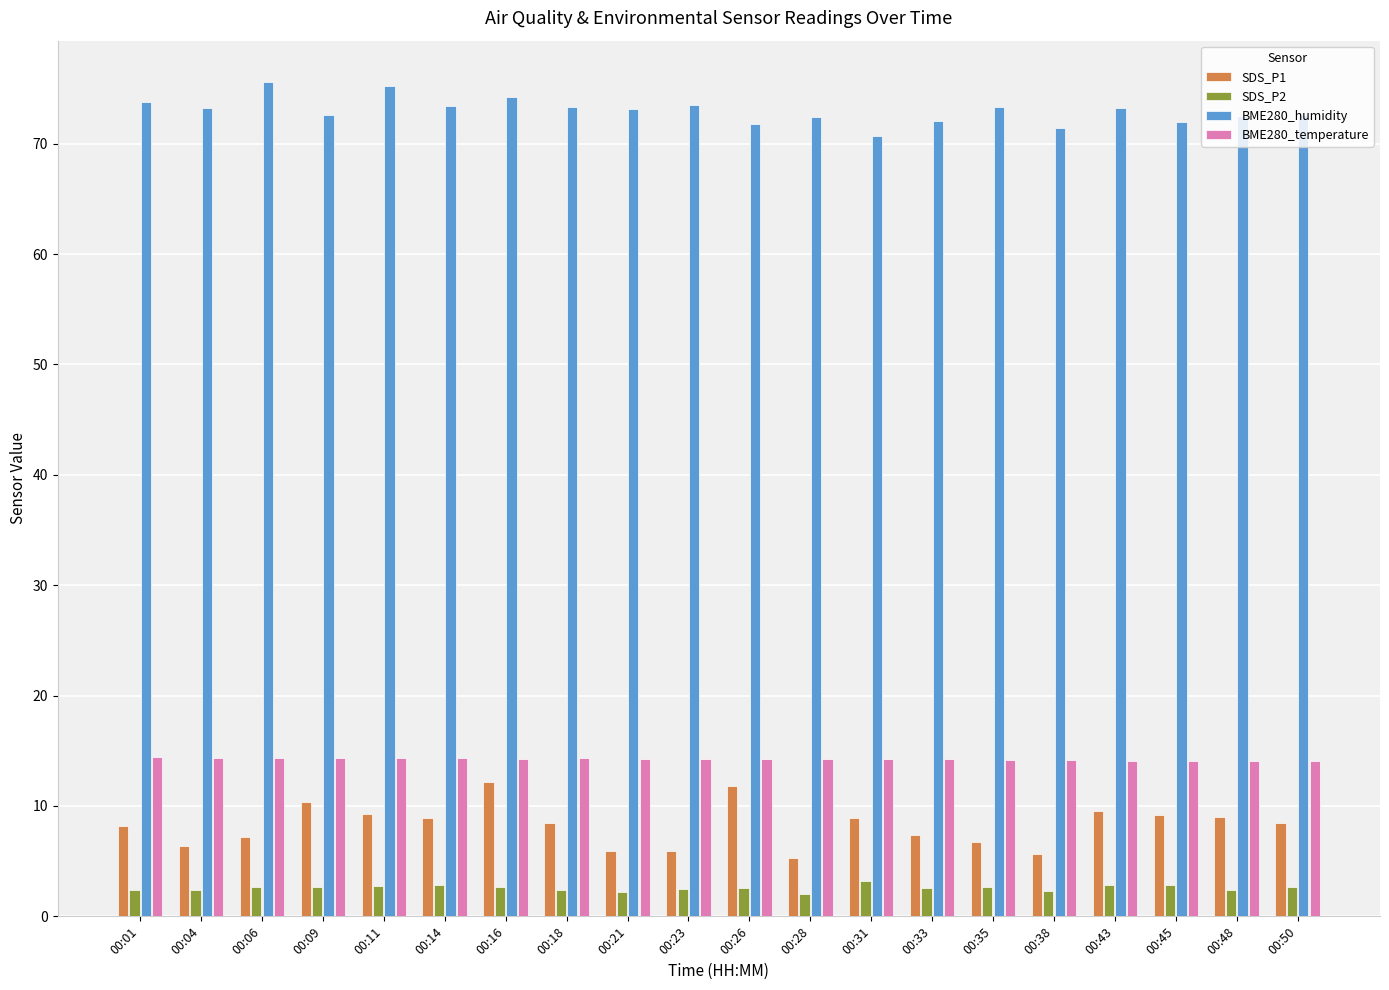

What are all the series names shown in the legend?

SDS_P1, SDS_P2, BME280_humidity, BME280_temperature